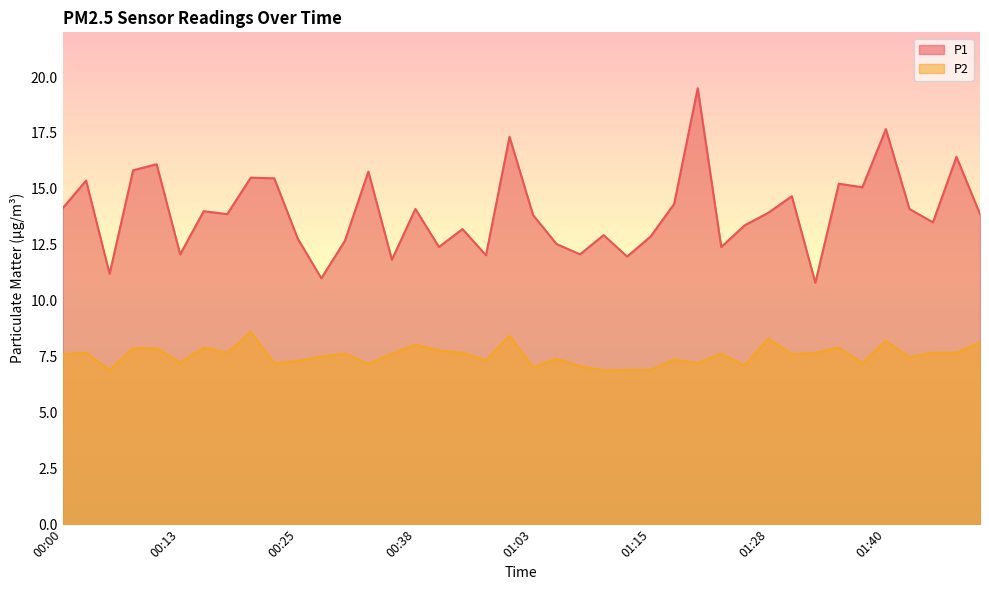

True or false: P2 has more than 2 points higher than both neighbors.

True